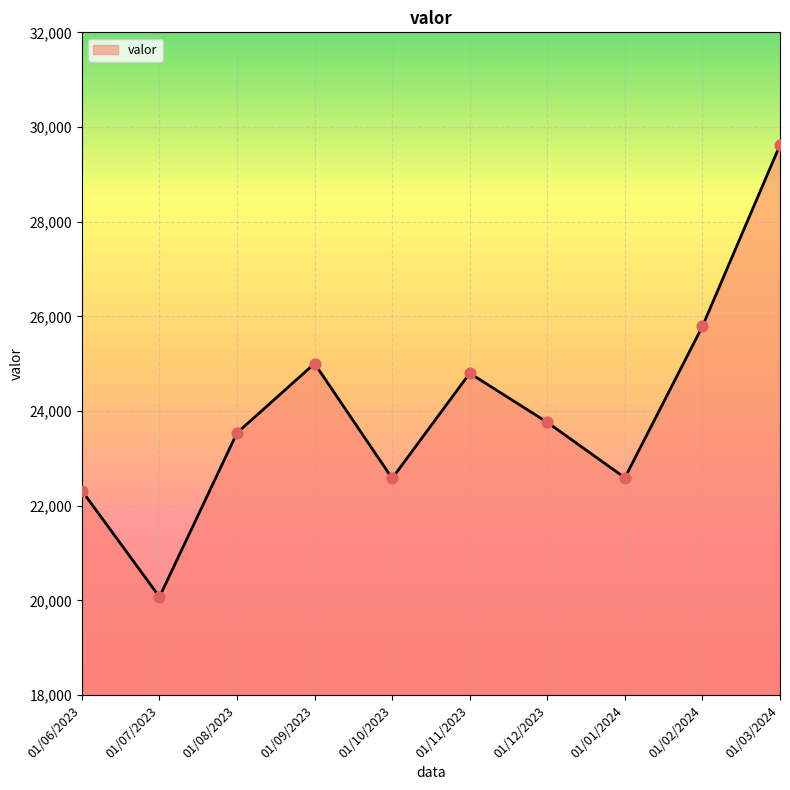

Approximately how many times larger is the value at 01/09/2023 compared to 01/07/2023?

1.2